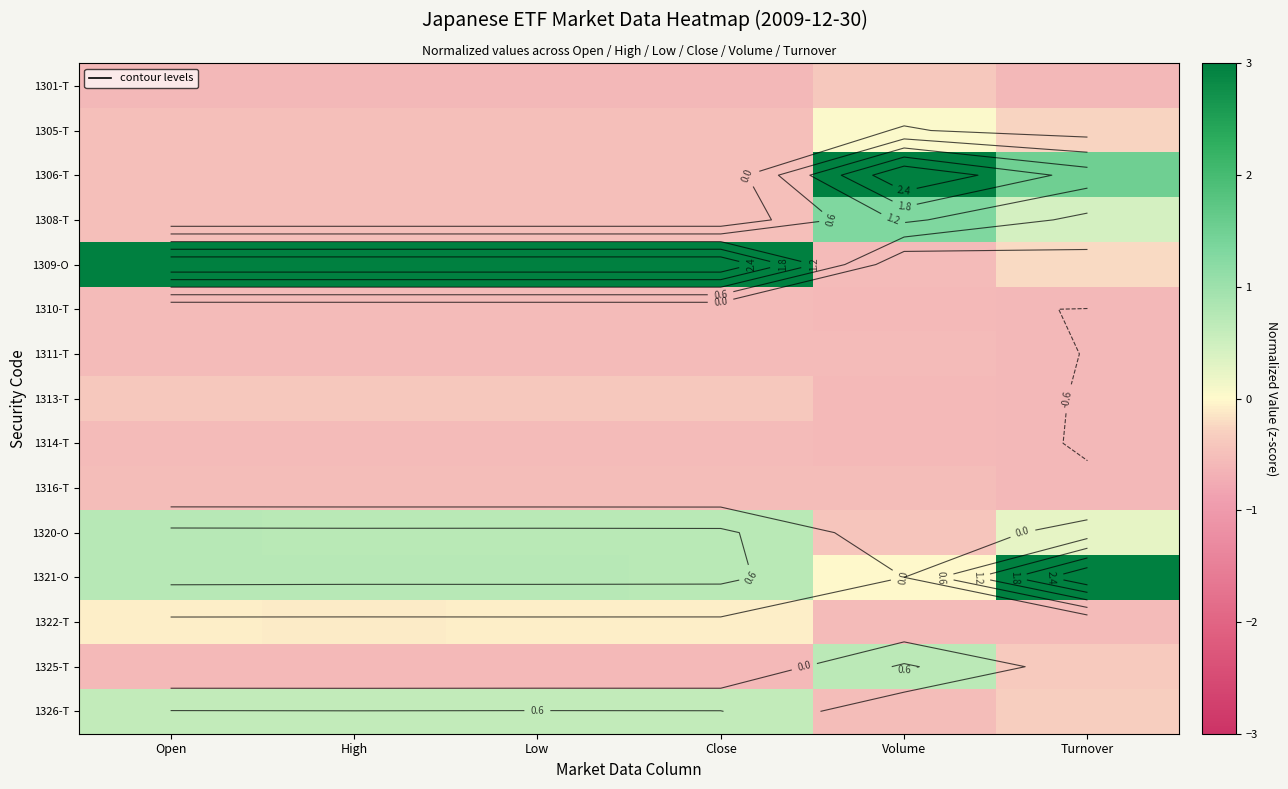

What is the difference between the maximum and minimum values in the 1325-T series?

1.3